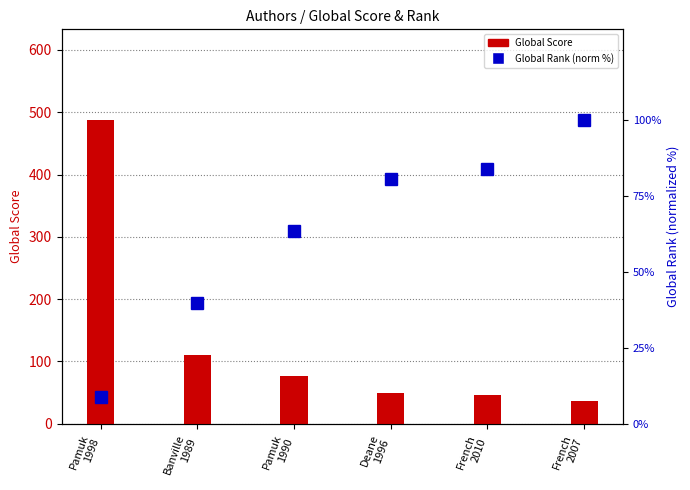

How many groups of bars are there?

6